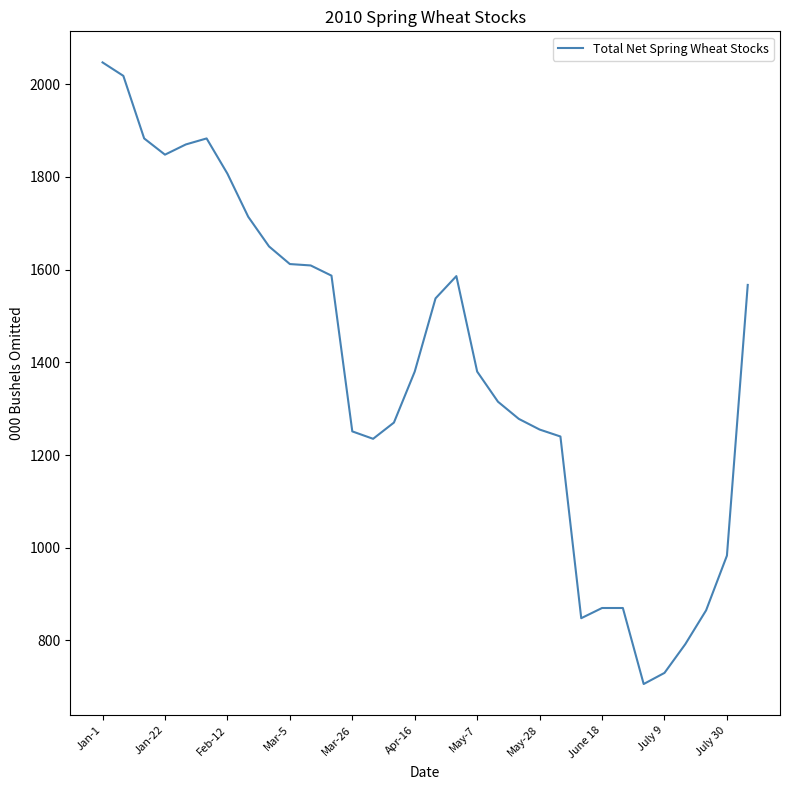

What is the smallest value displayed?

706